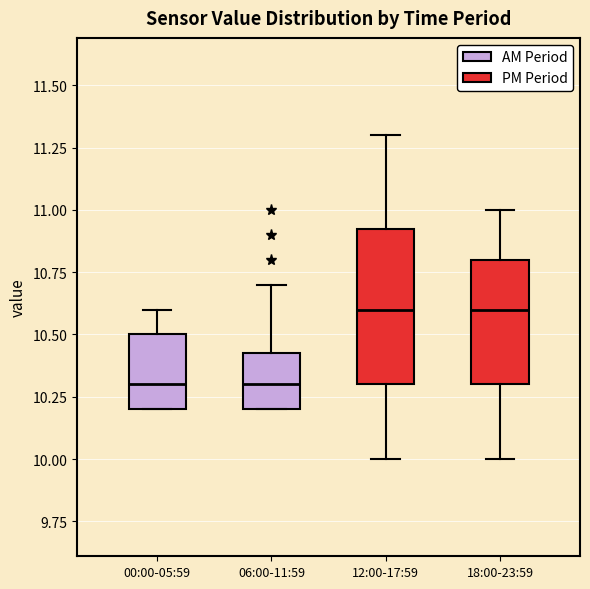

Where does the lower whisker of the box for 12:00-17:59 end on the y-axis? The values are not printed on the chart, so give them approximately, as read against the axis.

10.00